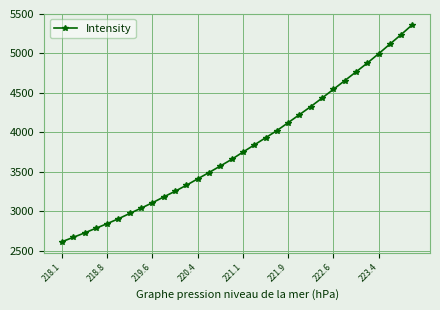

What is the maximum value shown in the chart?

5366.1